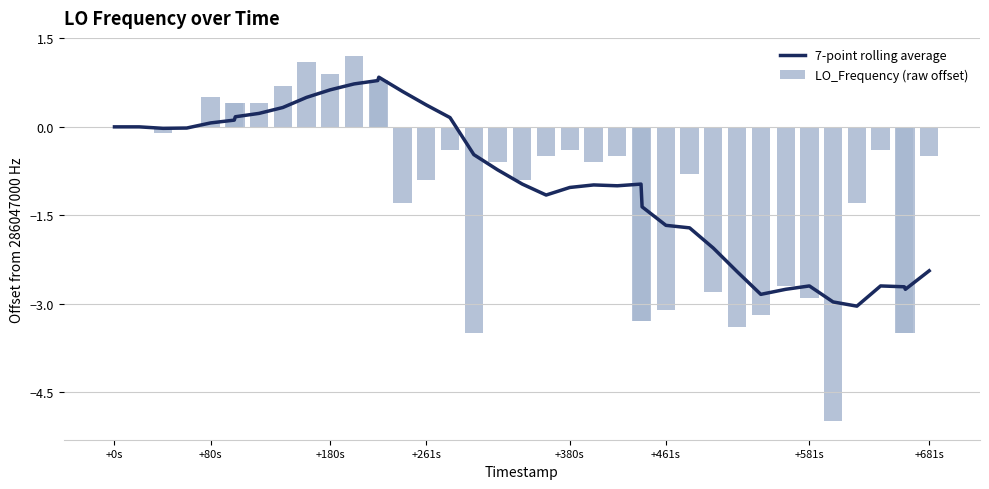

Which series has the largest total across all categories?

7-point rolling average